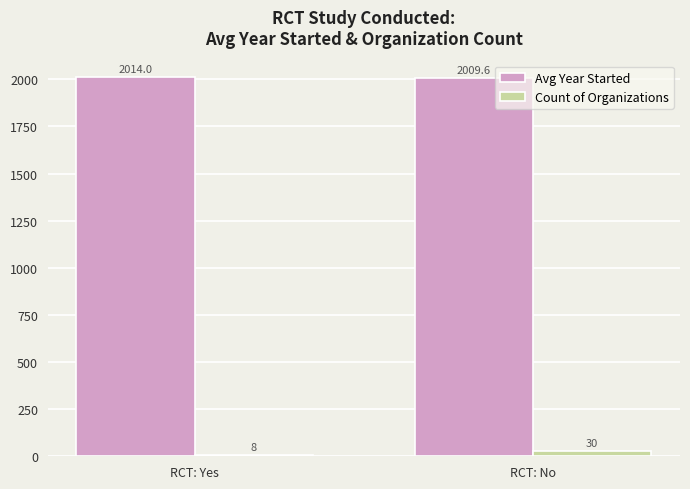

What is the average value of the Avg Year Started series?

2011.8